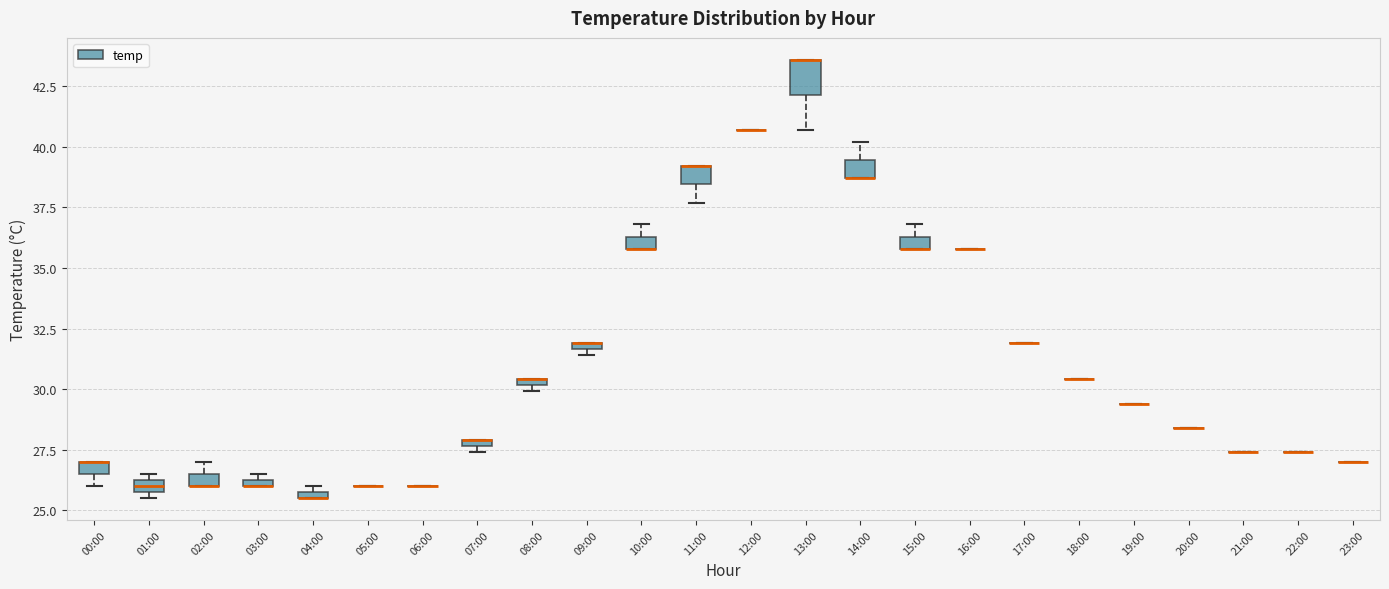

Which box is the tallest, from its lower edge to its upper edge?

13:00